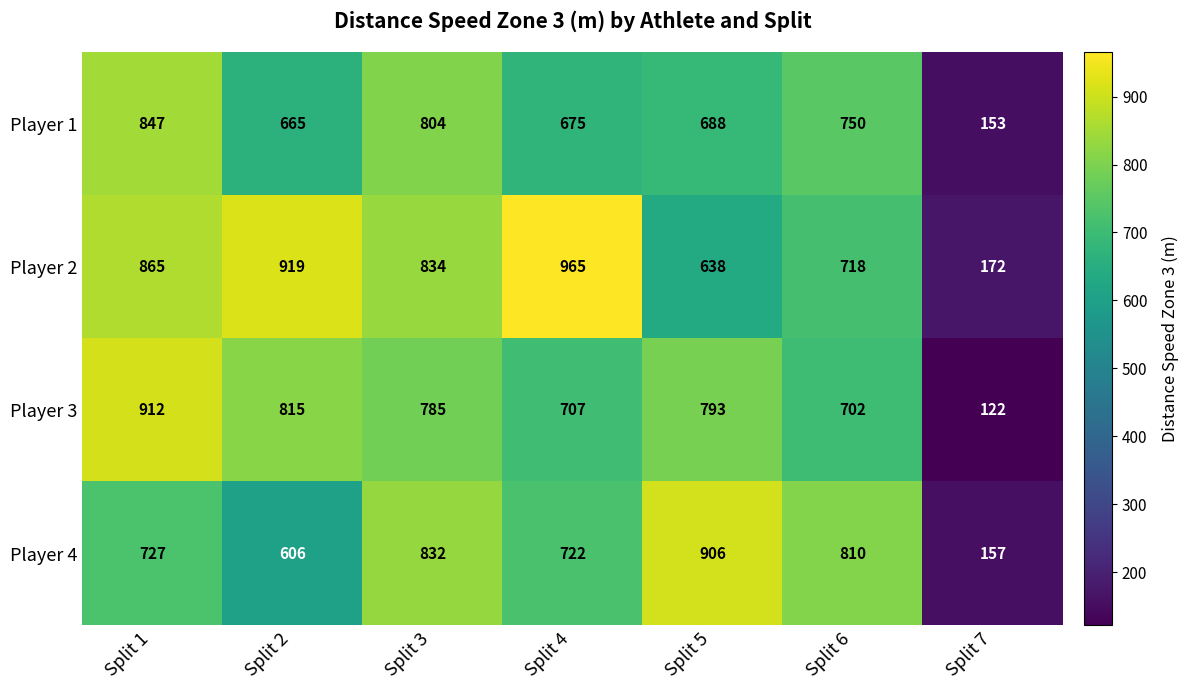

What is the difference between the Player 1 values at Split 3 and Split 6?

54